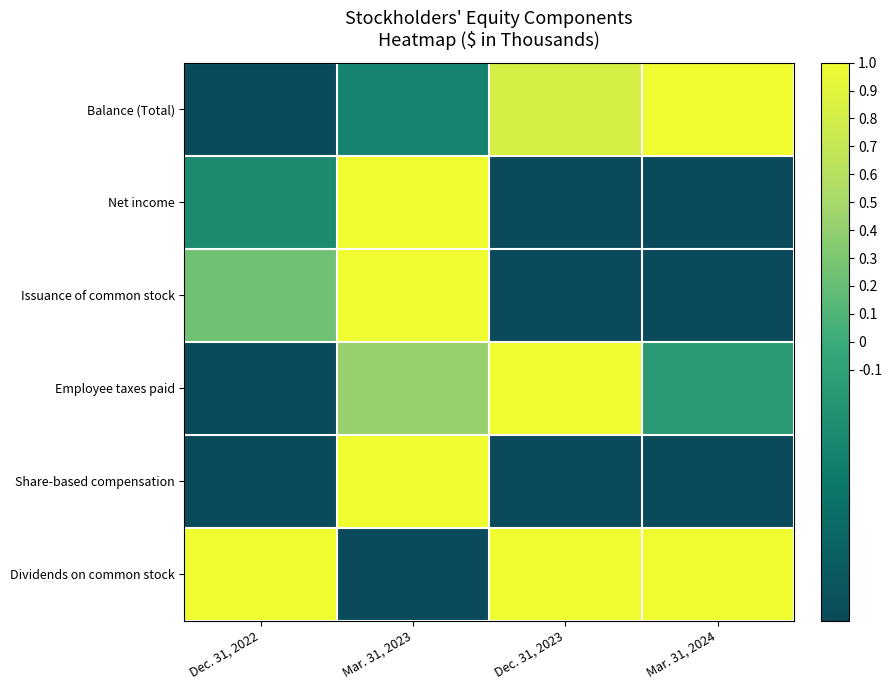

At how many categories does at least one series exceed 0?

4